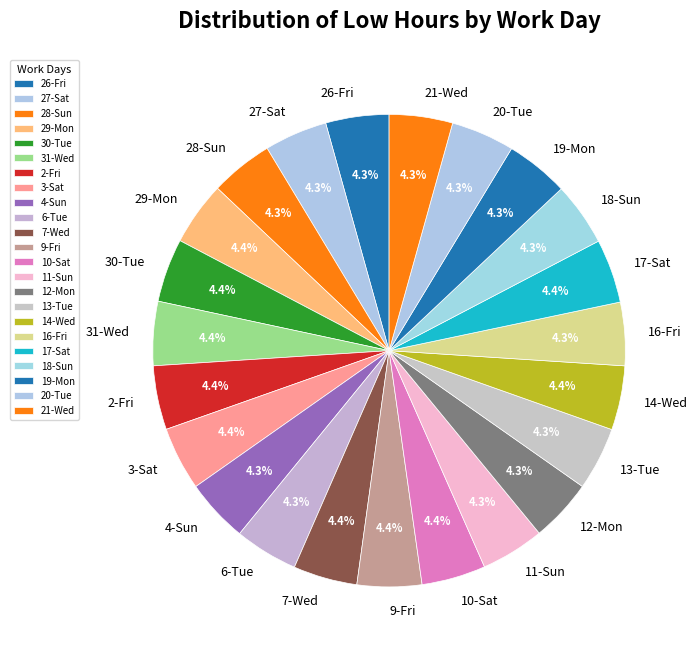

How many segments does this pie chart have?

23